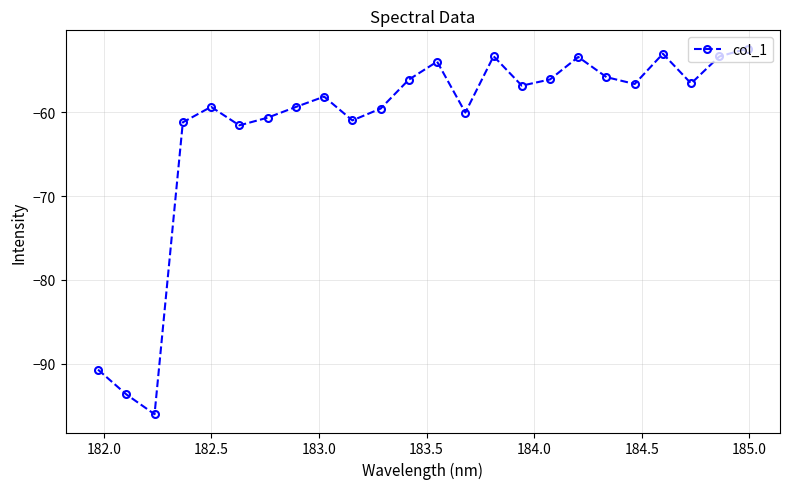

What is the minimum value shown in the chart?

-96.0